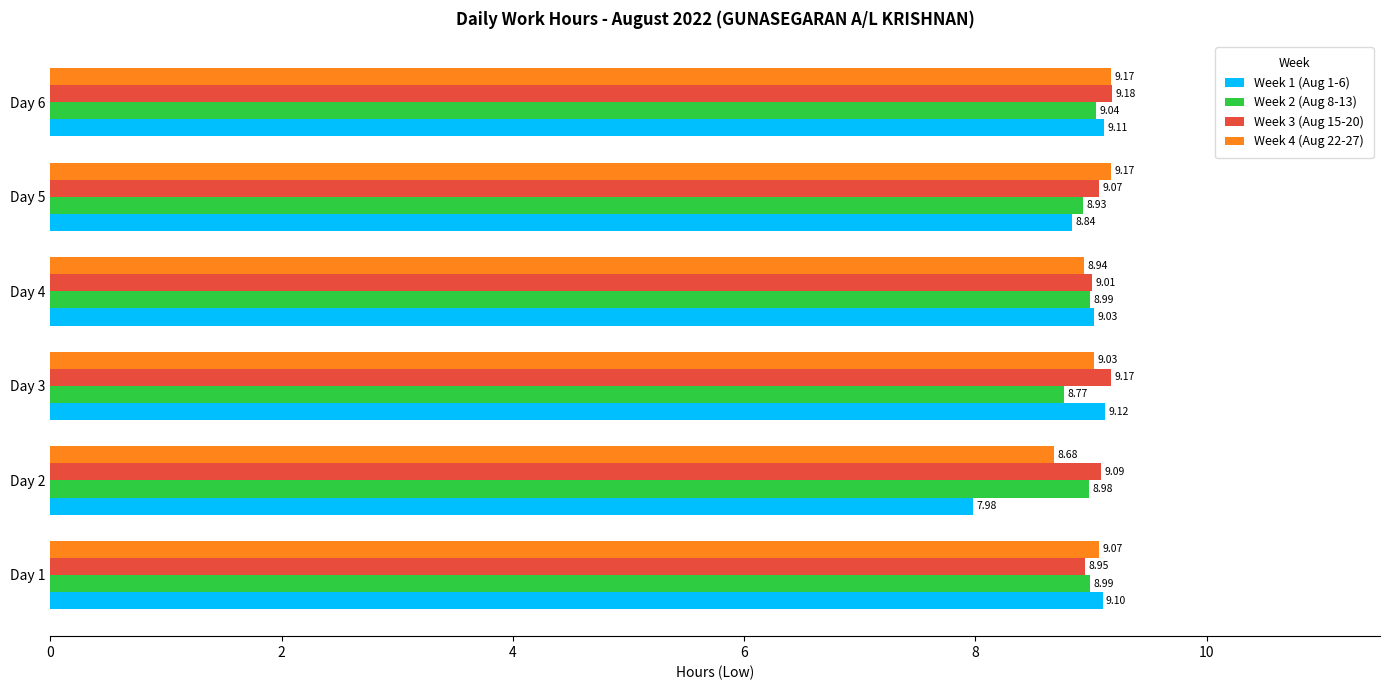

What are all the series names shown in the legend?

Week 1 (Aug 1-6), Week 2 (Aug 8-13), Week 3 (Aug 15-20), Week 4 (Aug 22-27)